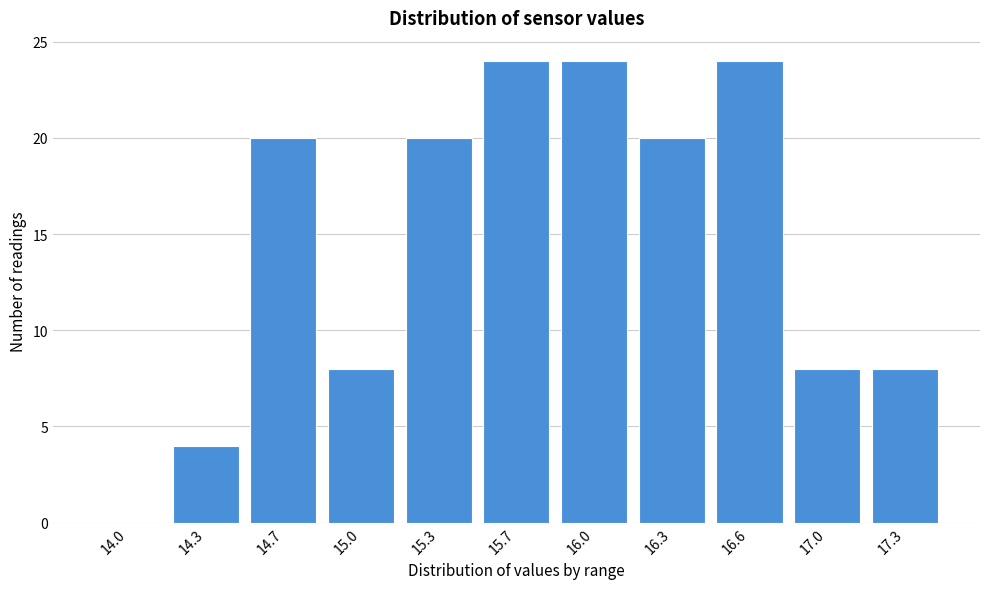

Reading left to right, transcribe all the data shown in this chart.

14.0=0	14.3=4	14.7=20	15.0=8	15.3=20	15.7=24	16.0=24	16.3=20	16.6=24	17.0=8	17.3=8